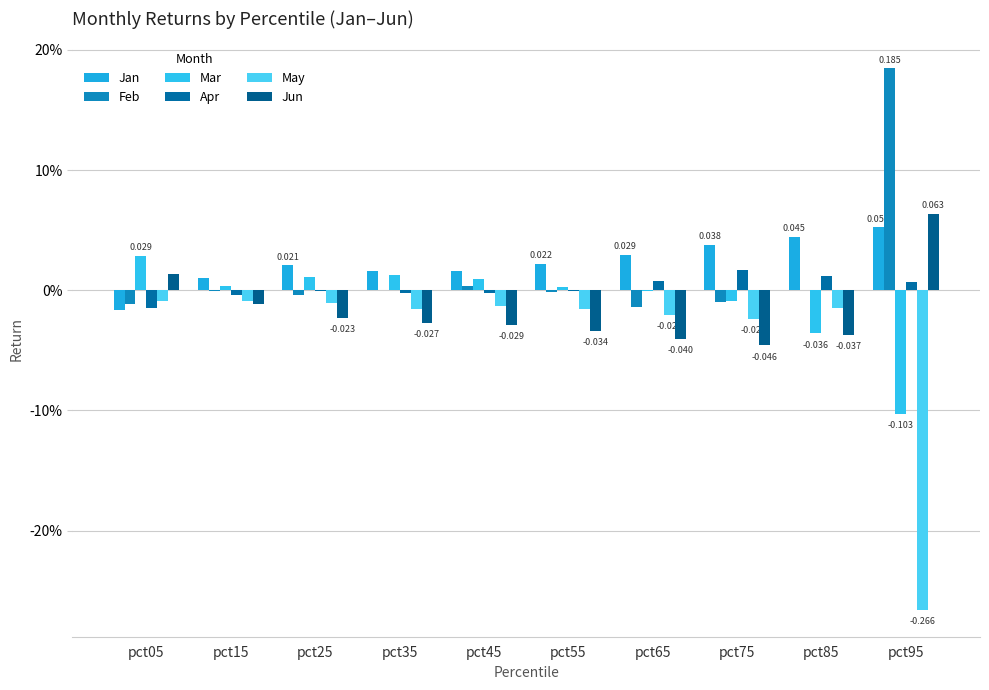

Reading right to left, list all the values displayed in this chart.

Jan: 0.1	0.0	0.0	0.0	0.0	0.0	0.0	0.0	0.0	-0.0
Feb: 0.2	0.0	-0.0	-0.0	-0.0	0.0	-0.0	-0.0	-0.0	-0.0
Mar: -0.1	-0.0	-0.0	-0.0	0.0	0.0	0.0	0.0	0.0	0.0
Apr: 0.0	0.0	0.0	0.0	-0.0	-0.0	-0.0	-0.0	-0.0	-0.0
May: -0.3	-0.0	-0.0	-0.0	-0.0	-0.0	-0.0	-0.0	-0.0	-0.0
Jun: 0.1	-0.0	-0.0	-0.0	-0.0	-0.0	-0.0	-0.0	-0.0	0.0